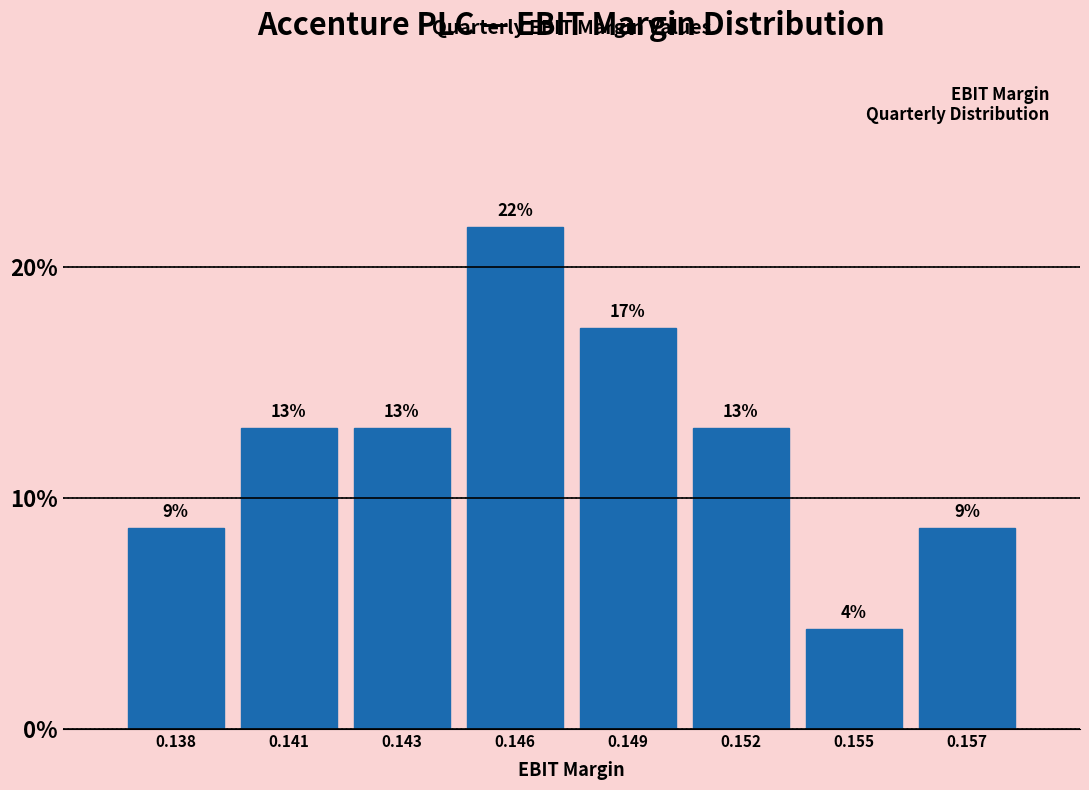

Does the chart contain any negative values?

No